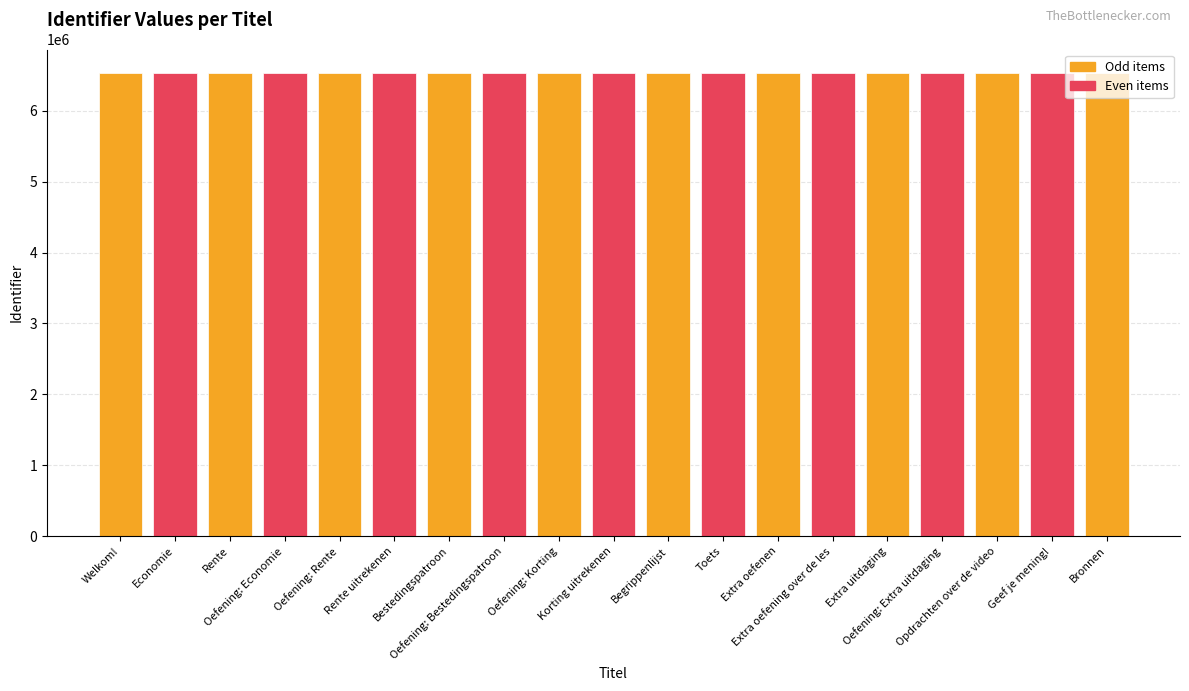

Does the chart contain any negative values?

No